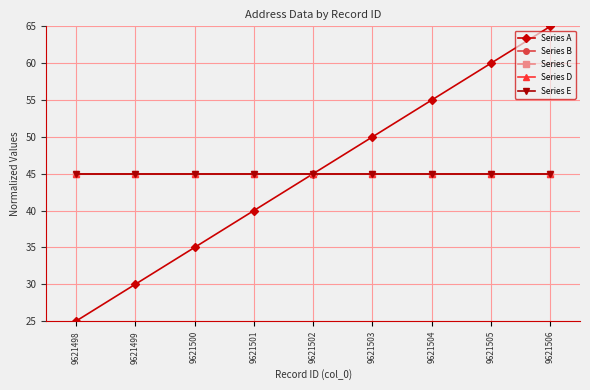

How many Series A values are between 35 and 55?

5